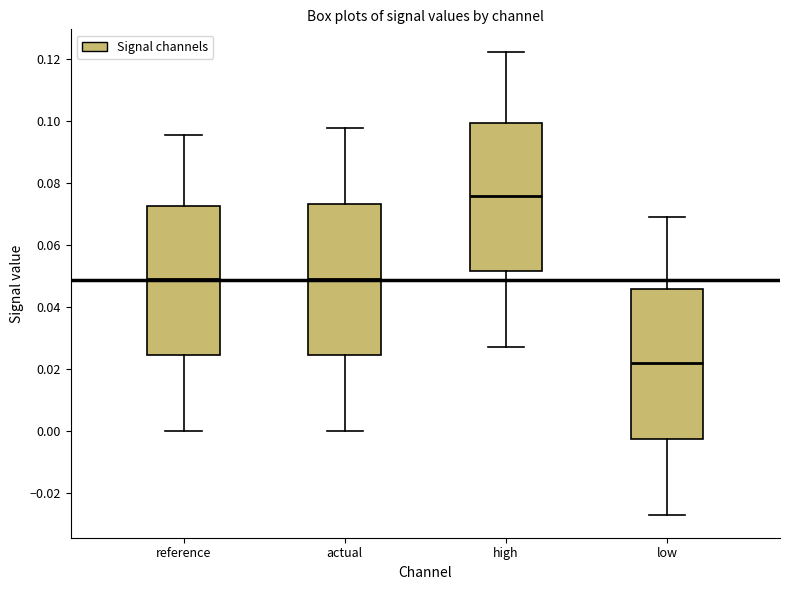

Which box has the highest median line?

high